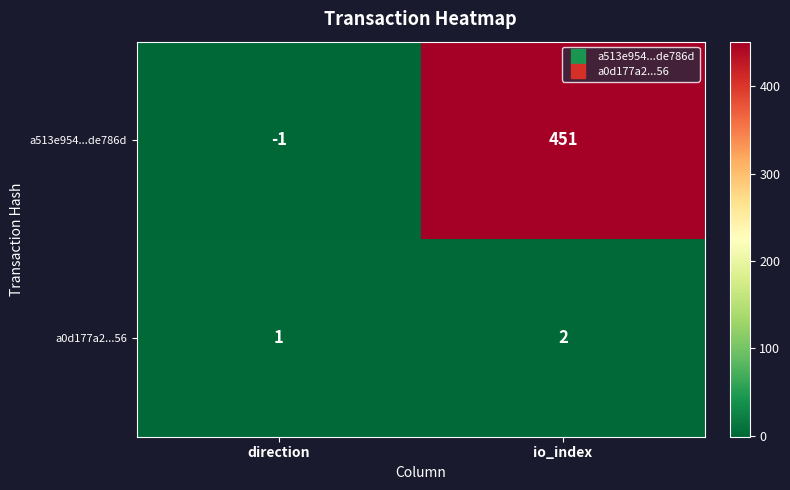

Which series changed the most between direction and io_index?

a513e954...de786d